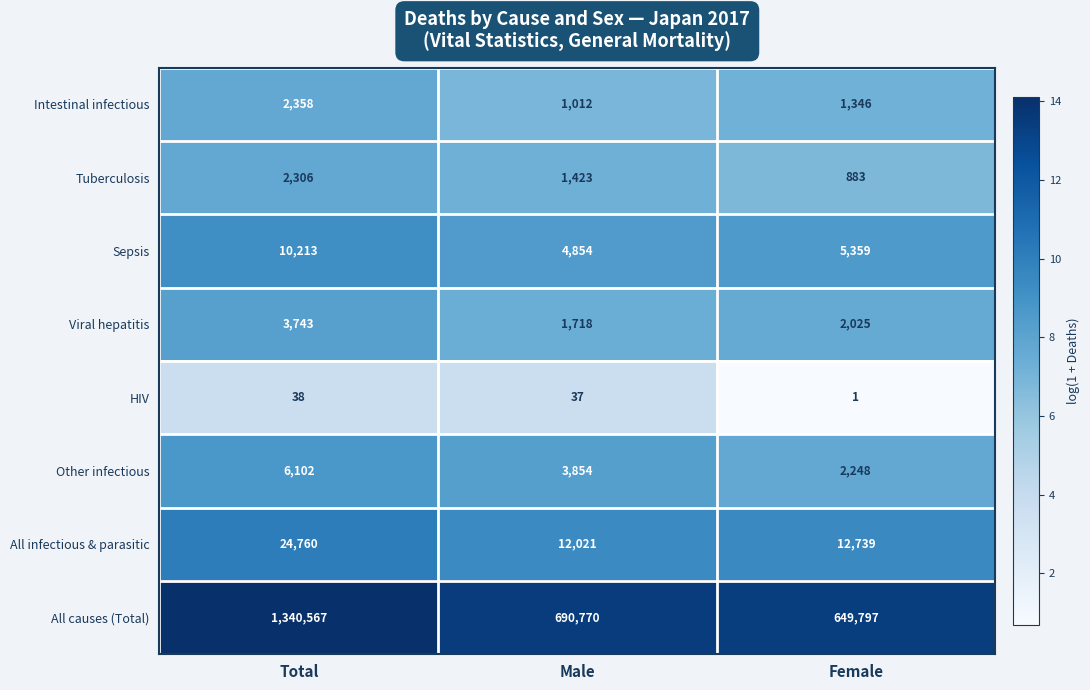

Reading right to left, what are all the values shown in this chart?

Intestinal infectious: 1346	1012	2358
Tuberculosis: 883	1423	2306
Sepsis: 5359	4854	10213
Viral hepatitis: 2025	1718	3743
HIV: 1	37	38
Other infectious: 2248	3854	6102
All infectious & parasitic: 12739	12021	24760
All causes (Total): 649797	690770	1340567